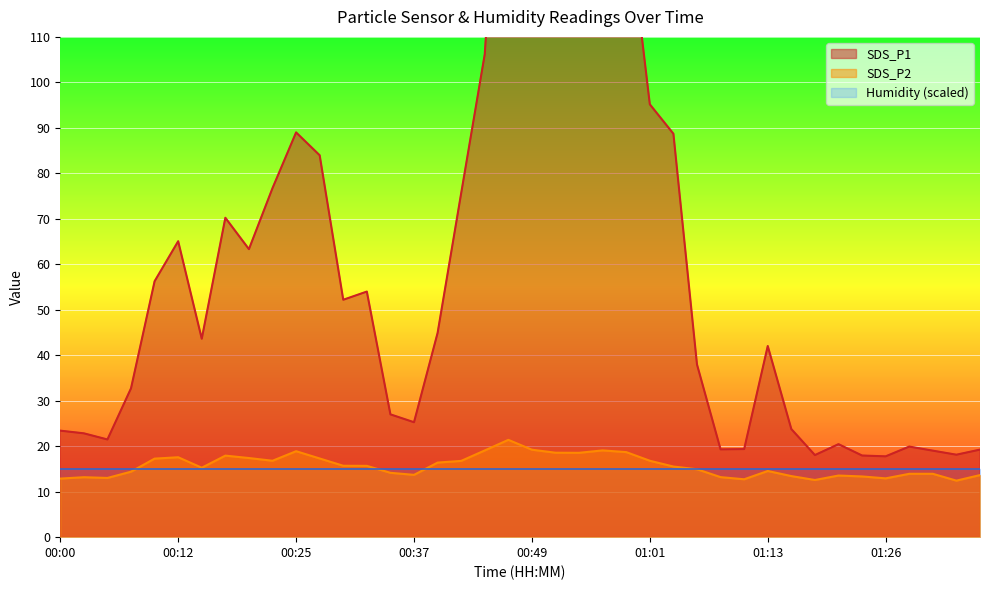

What is the label of the 27th point from the left?

01:03